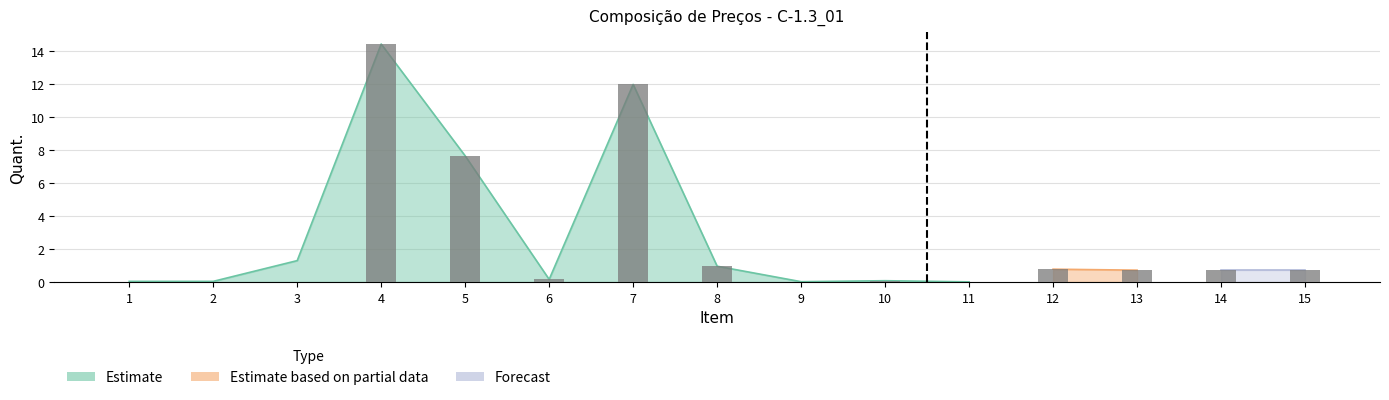

How many groups of bars are there?

15